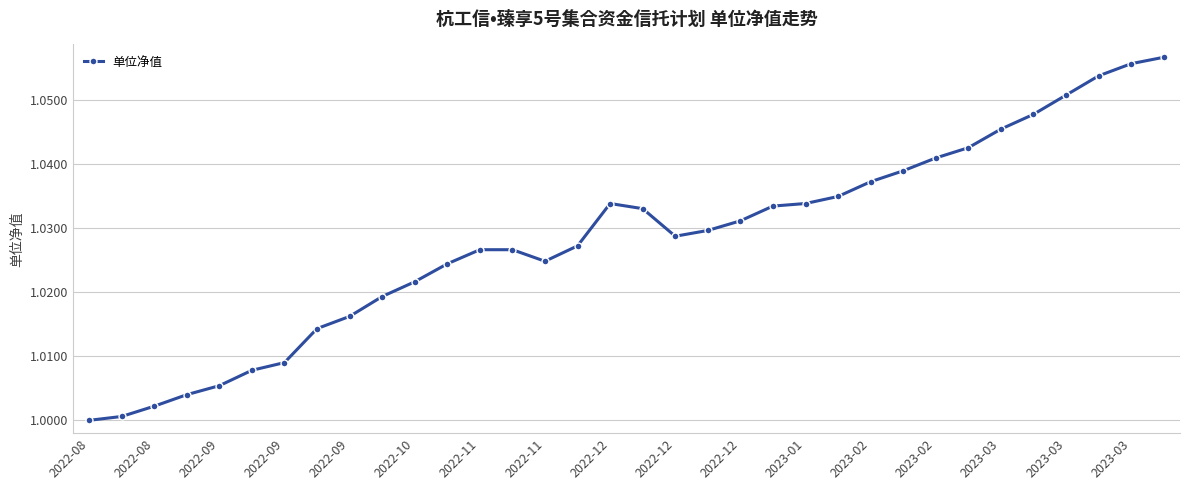

What is the sum of all values?

35.0